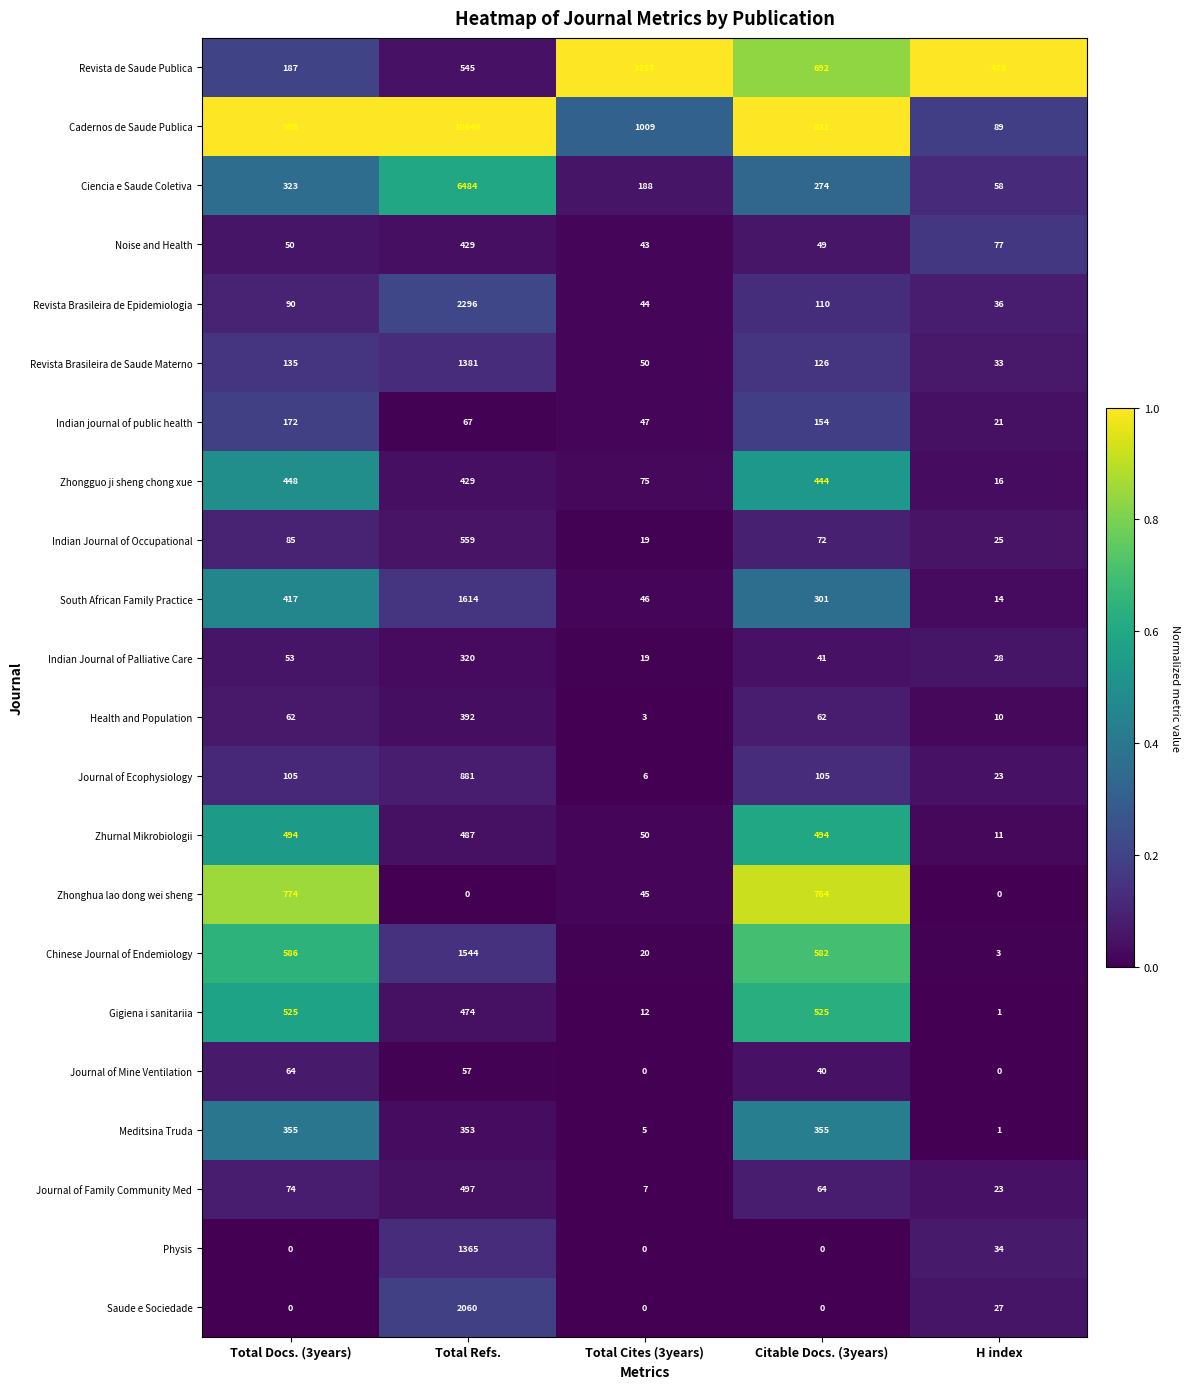

List the series in order of their peak value, lowest first.

Journal of Mine Ventilation, Indian journal of public health, Indian Journal of Palliative Care, Meditsina Truda, Health and Population, Noise and Health, Zhongguo ji sheng chong xue, Zhurnal Mikrobiologii, Journal of Family Community Med, Gigiena i sanitariia, Indian Journal of Occupational, Zhonghua lao dong wei sheng, Journal of Ecophysiology, Physis, Revista Brasileira de Saude Materno, Chinese Journal of Endemiology, South African Family Practice, Saude e Sociedade, Revista Brasileira de Epidemiologia, Revista de Saude Publica, Ciencia e Saude Coletiva, Cadernos de Saude Publica